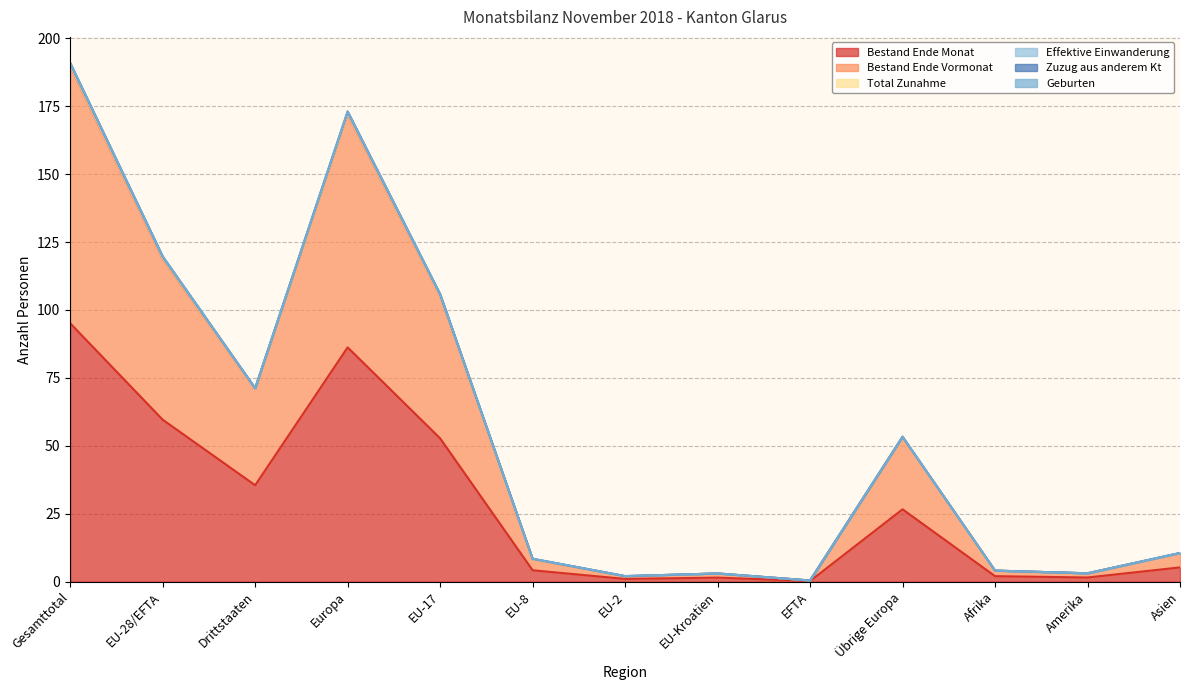

True or false: Geburten has more than 0 interior local peaks.

True